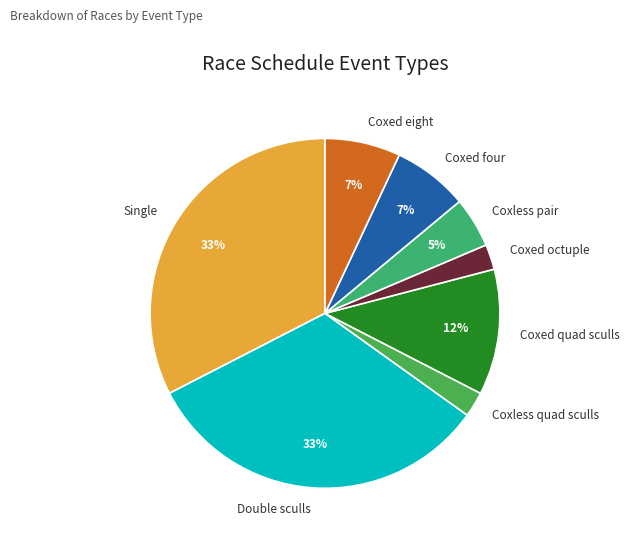

Combined, do Coxed octuple and Coxed quad sculls account for over 50%?

No